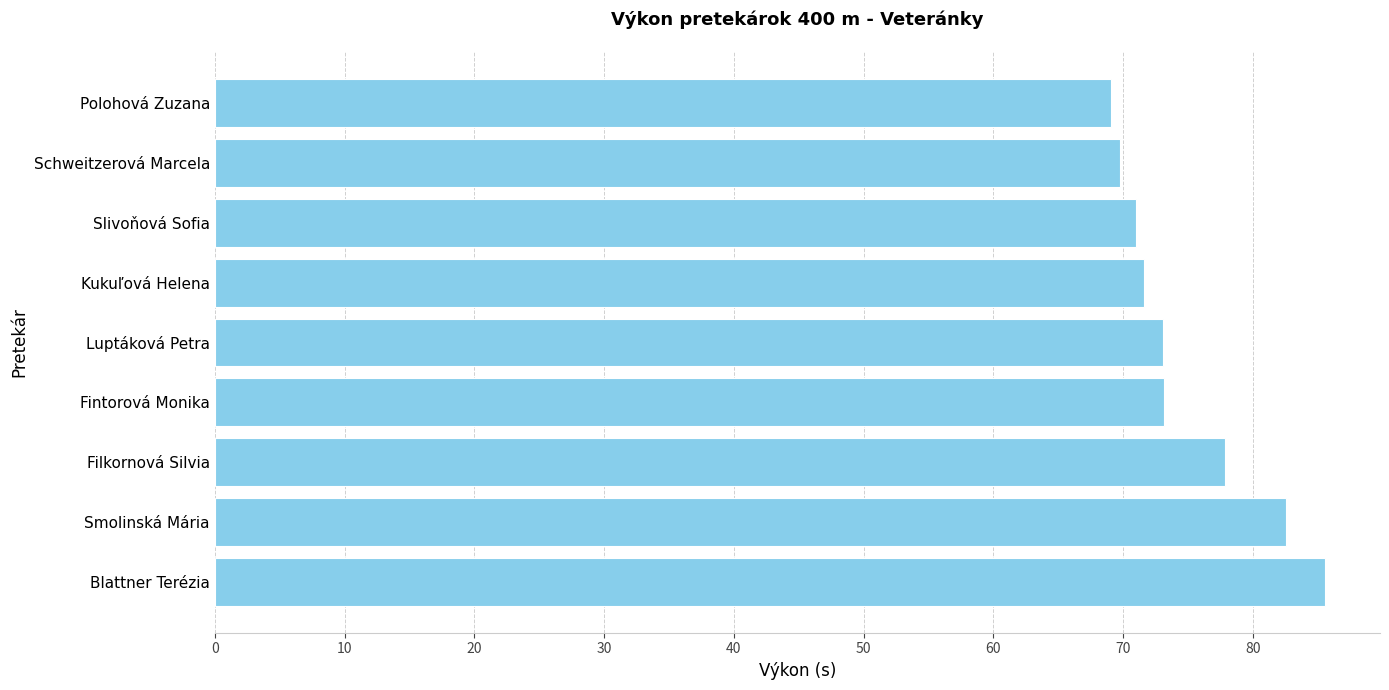

Is it true that the value at Fintorová Monika is 73.2?

True